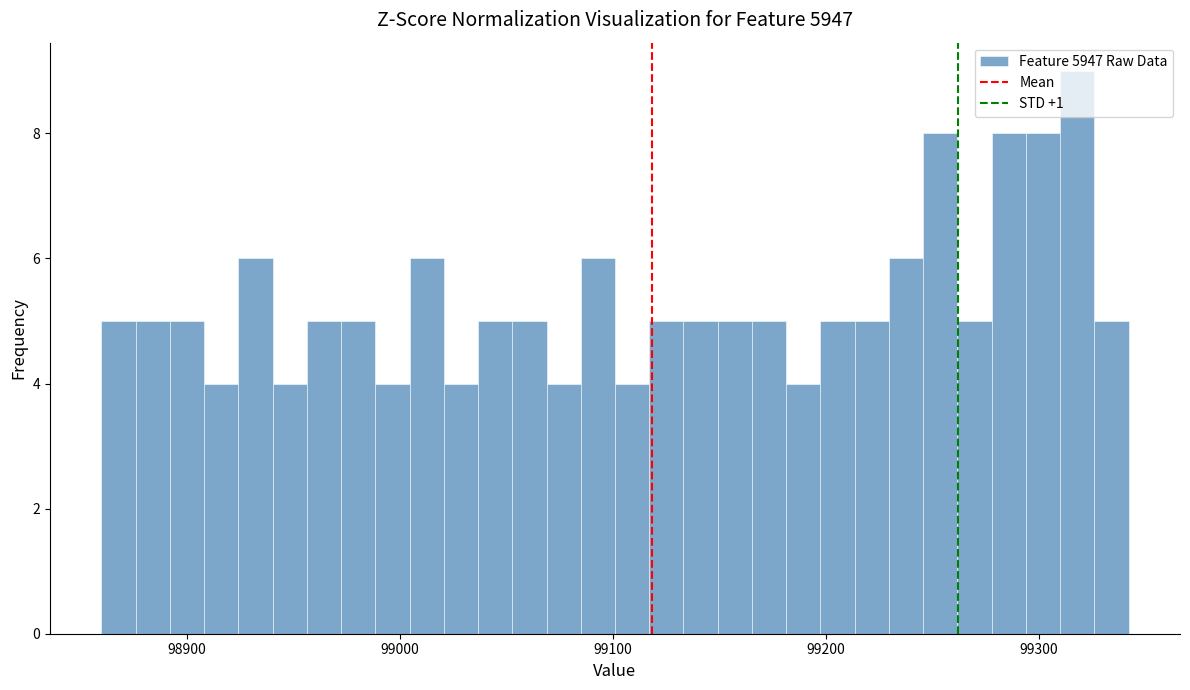

Around what value on the x-axis is the tallest bar? Give the approximate position of its centre, as read against the axis.

99320